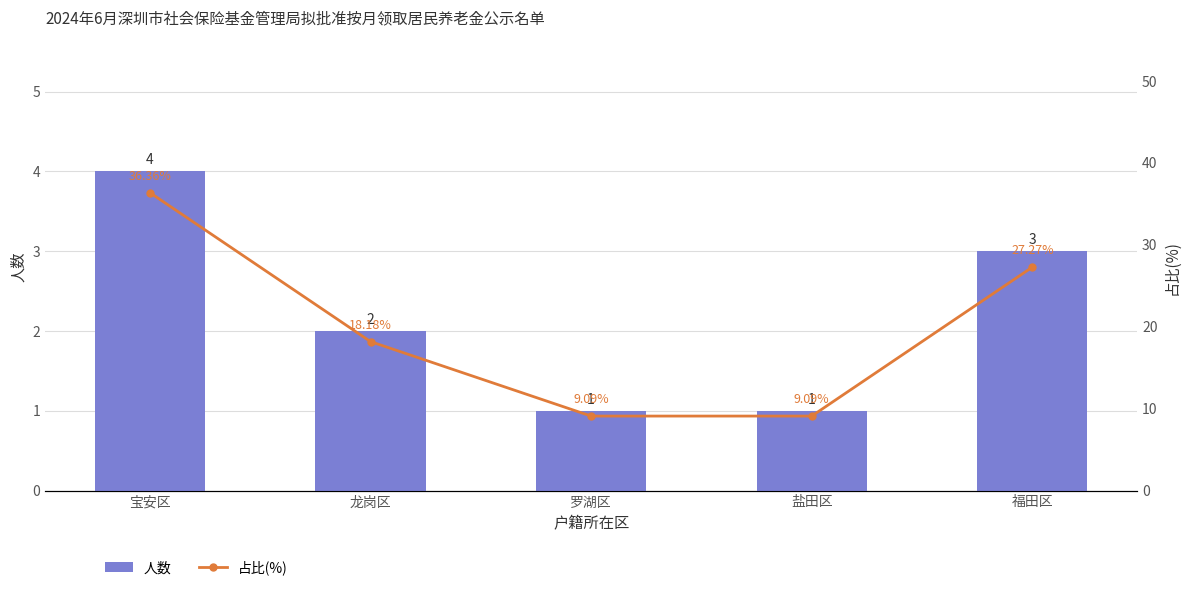

Between 盐田区 and 龙岗区, which is larger?

龙岗区